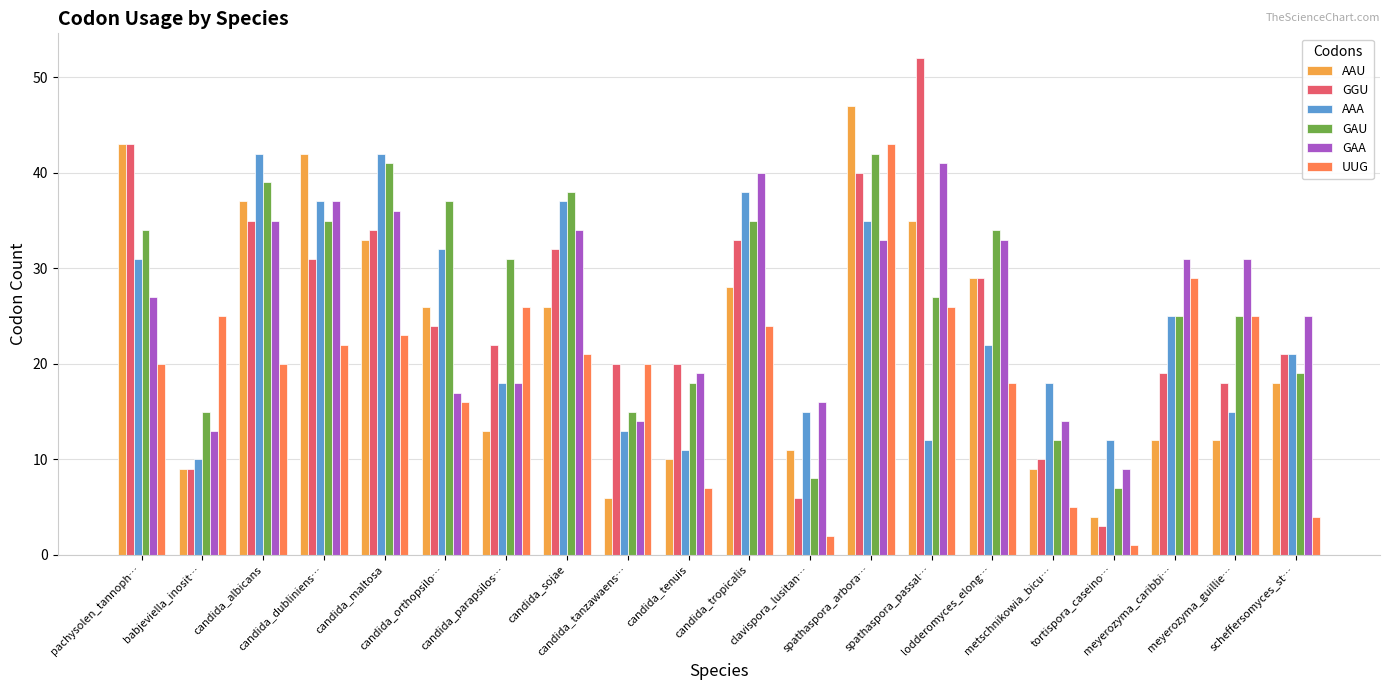

What is the lowest value of the GAU series?

7